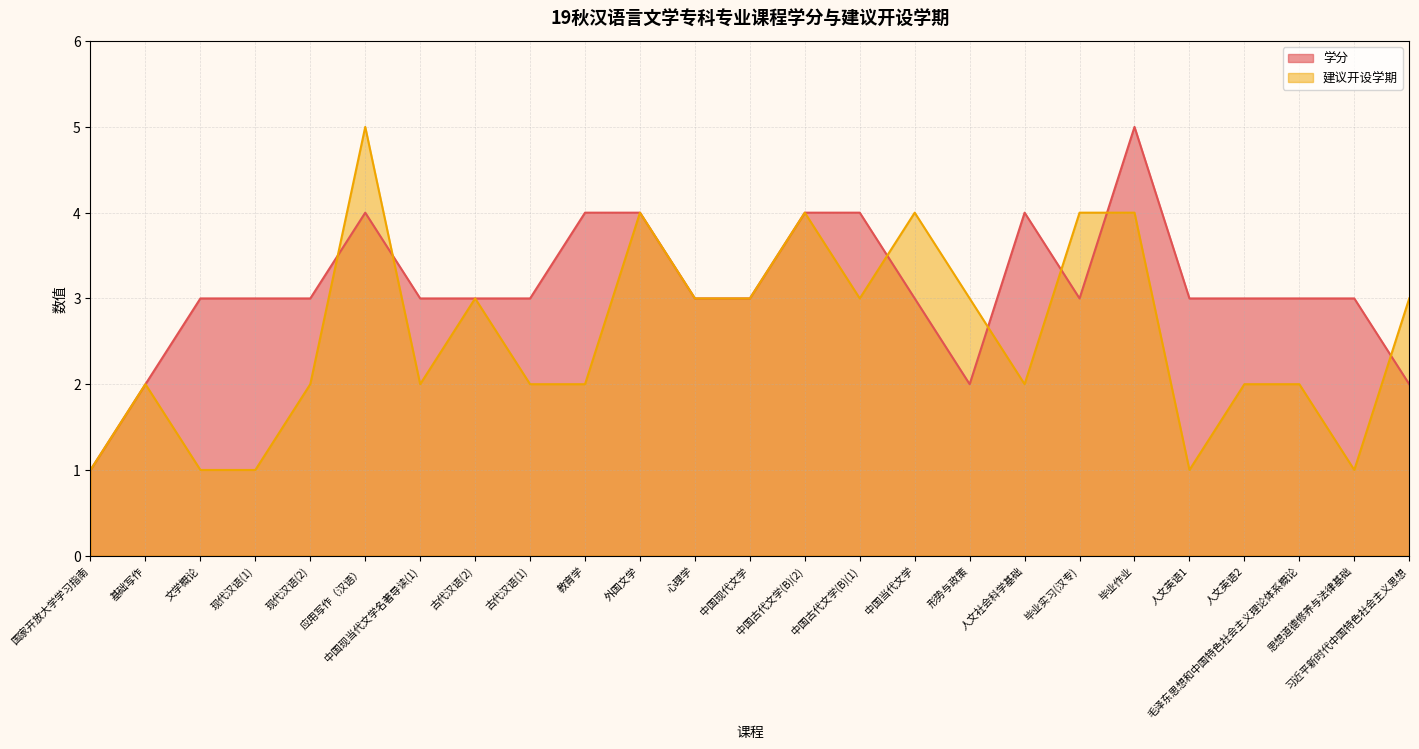

What position from the left is 基础写作?

2